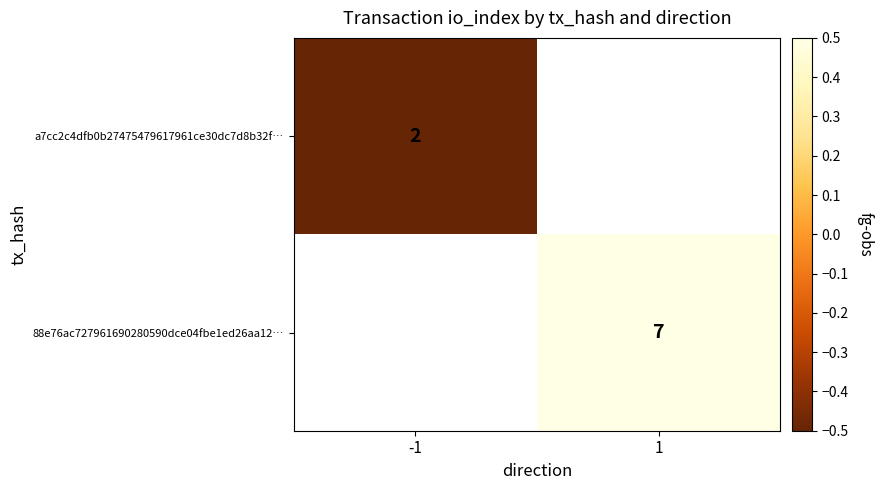

The a7cc2c4dfb0b27475479617961ce30dc7d8b32f… series shows 1.1 at -1. True or false?

False